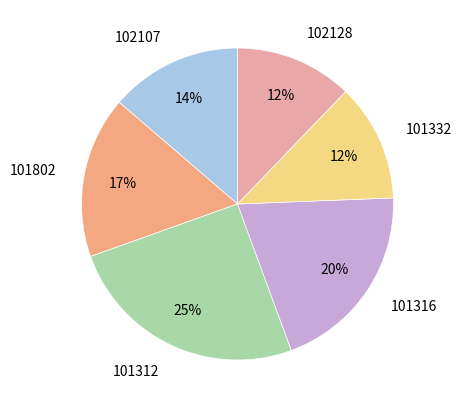

Is the sum of 102107 and 102128 greater than half?

No